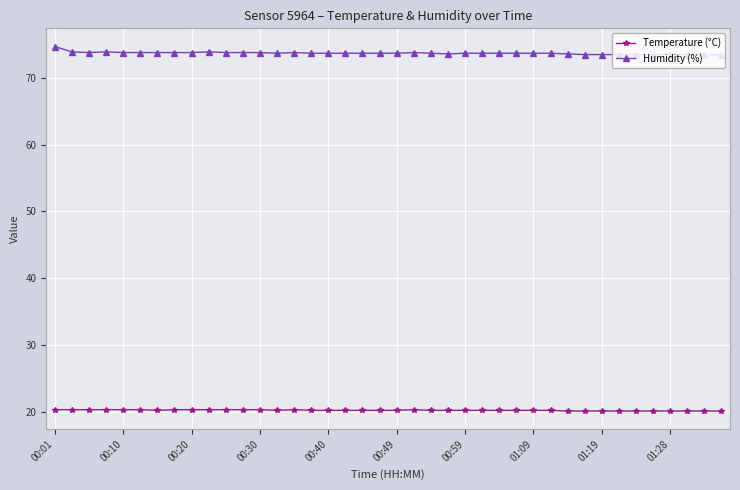

List the series in order of their peak value, highest first.

Humidity (%), Temperature (°C)